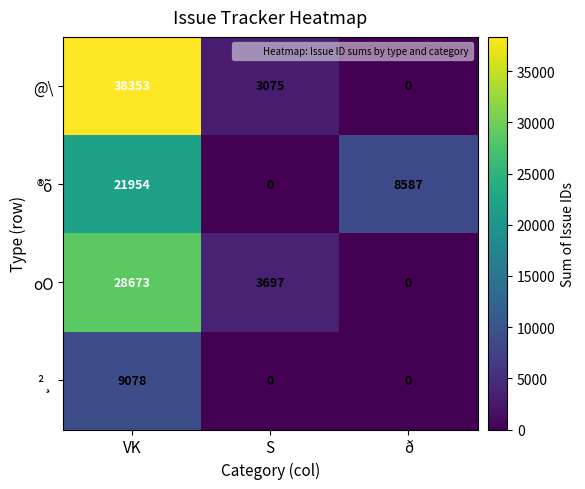

List the series in order of their peak value, highest first.

@\, oO, ®õ, ²¸